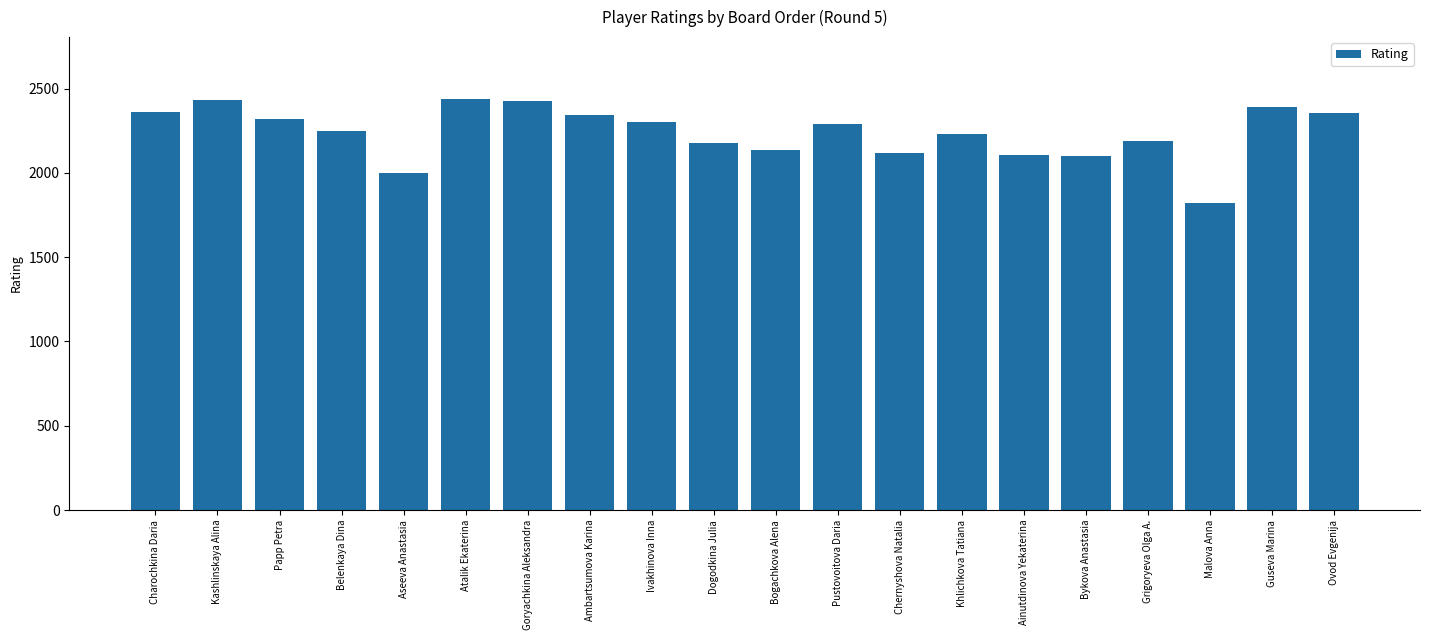

What is the value of the 2nd bar from the left?

2433